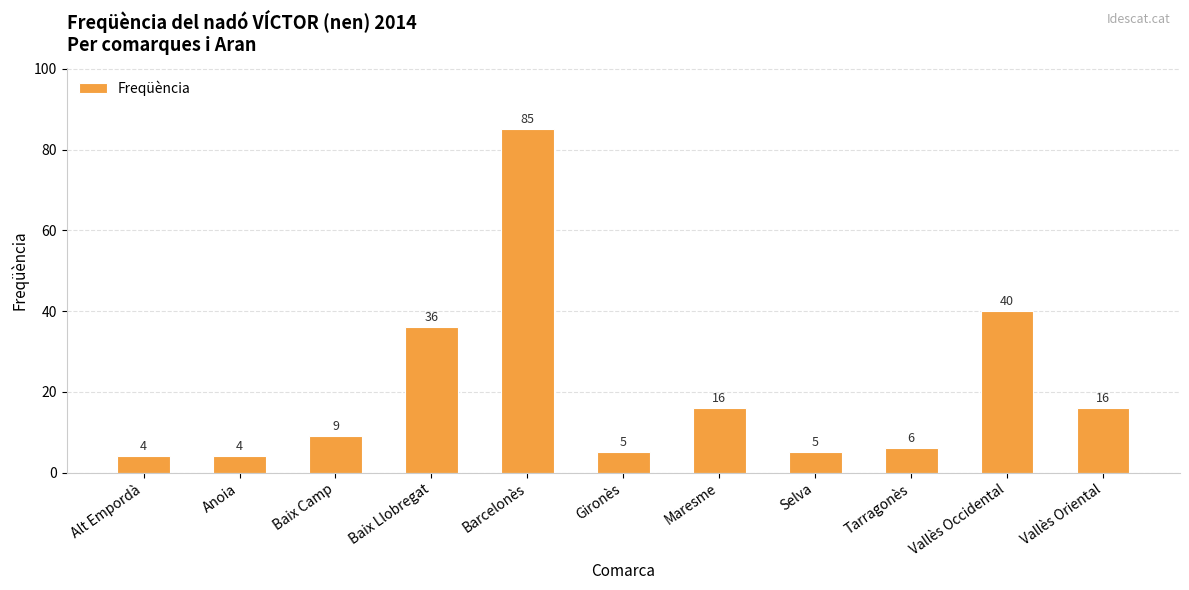

Is it true that the value at Gironès is 5?

True